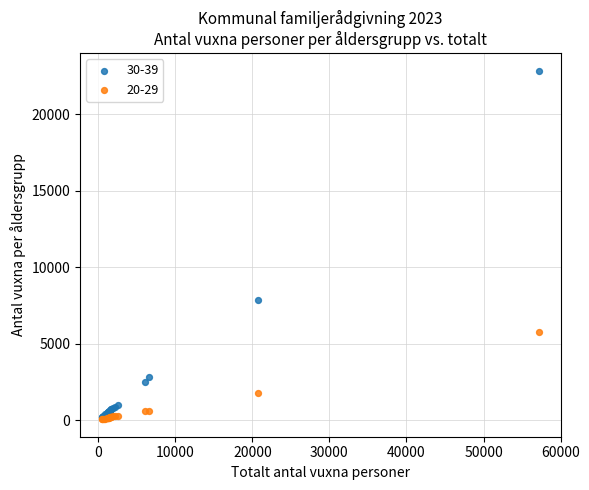

What are all the series names shown in the legend?

30-39, 20-29